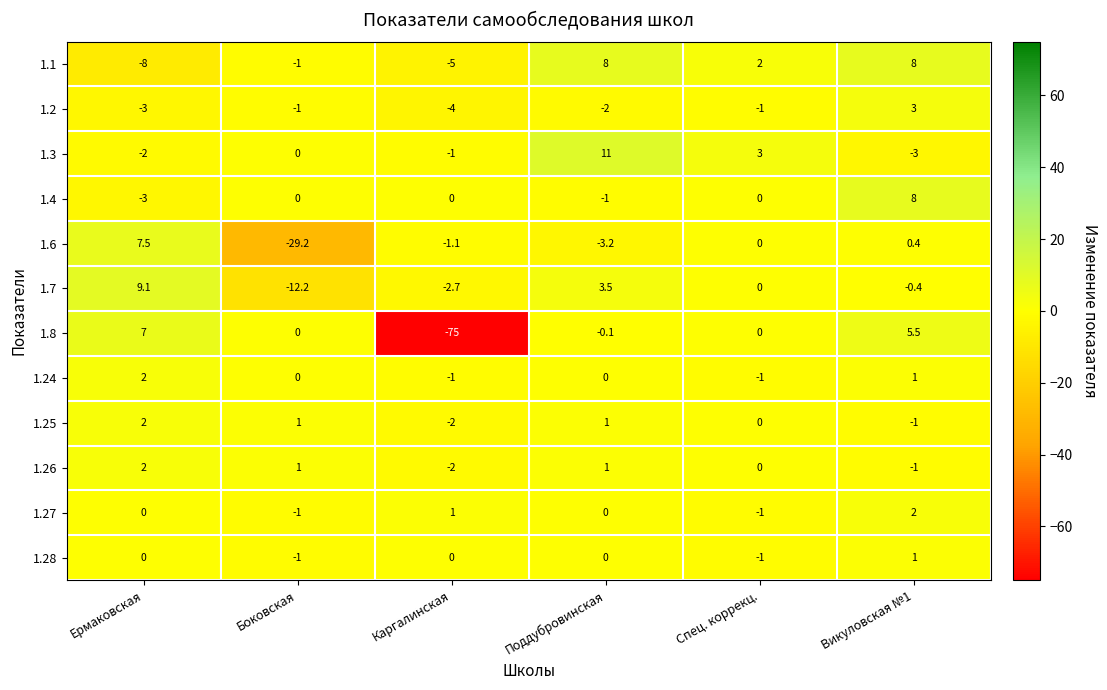

What is the difference between the second highest and minimum values in the 1.28 series?

1.0